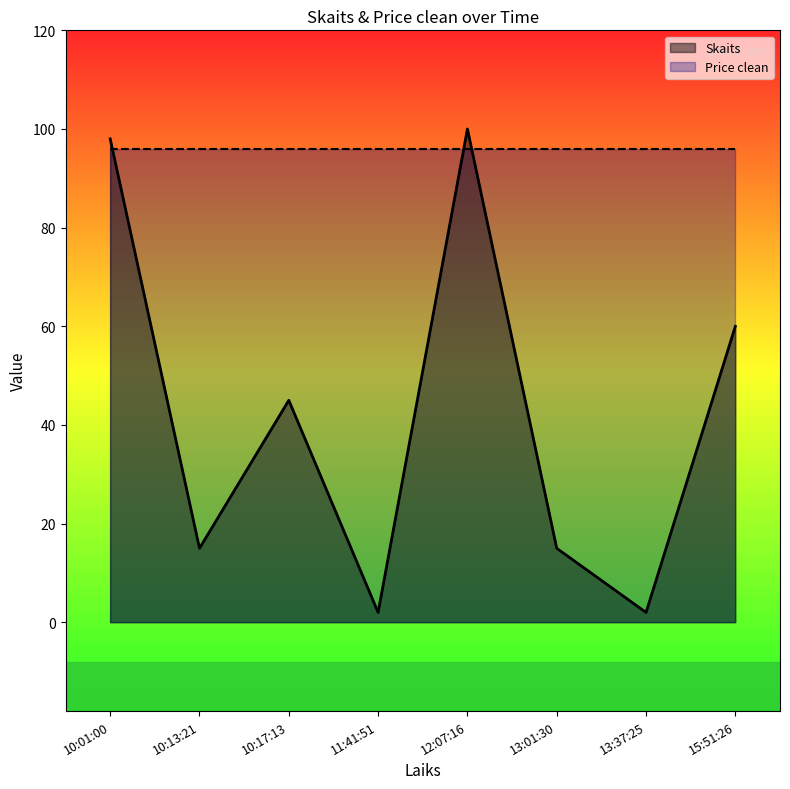

At which label does the data first exceed 45?

10:01:00